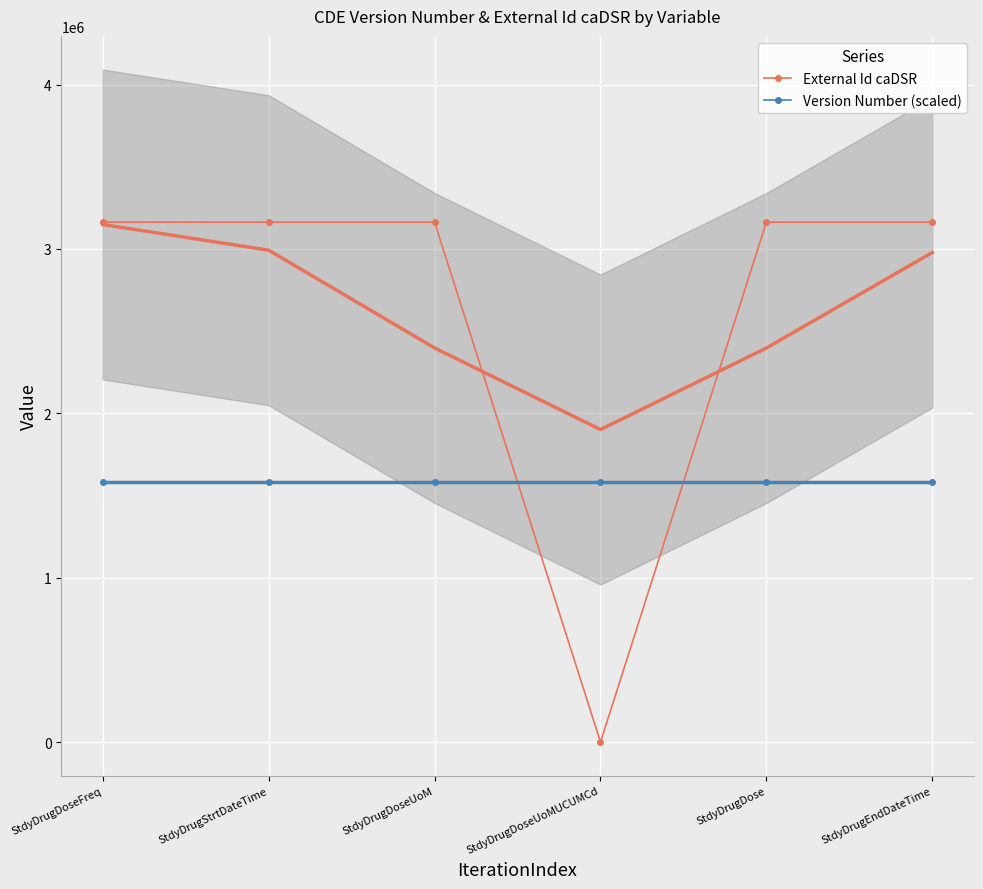

What is the label of the 2nd point from the right?

StdyDrugDose